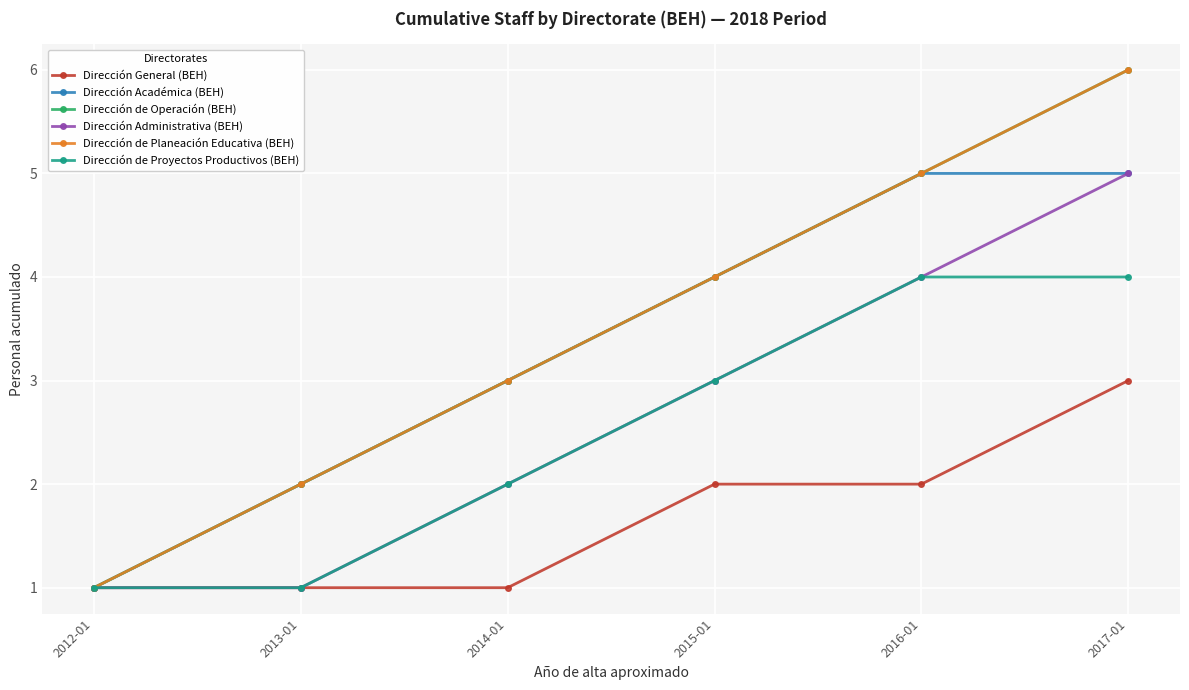

List the series in order of their peak value, lowest first.

Dirección General (BEH), Dirección de Proyectos Productivos (BEH), Dirección Académica (BEH), Dirección Administrativa (BEH), Dirección de Operación (BEH), Dirección de Planeación Educativa (BEH)